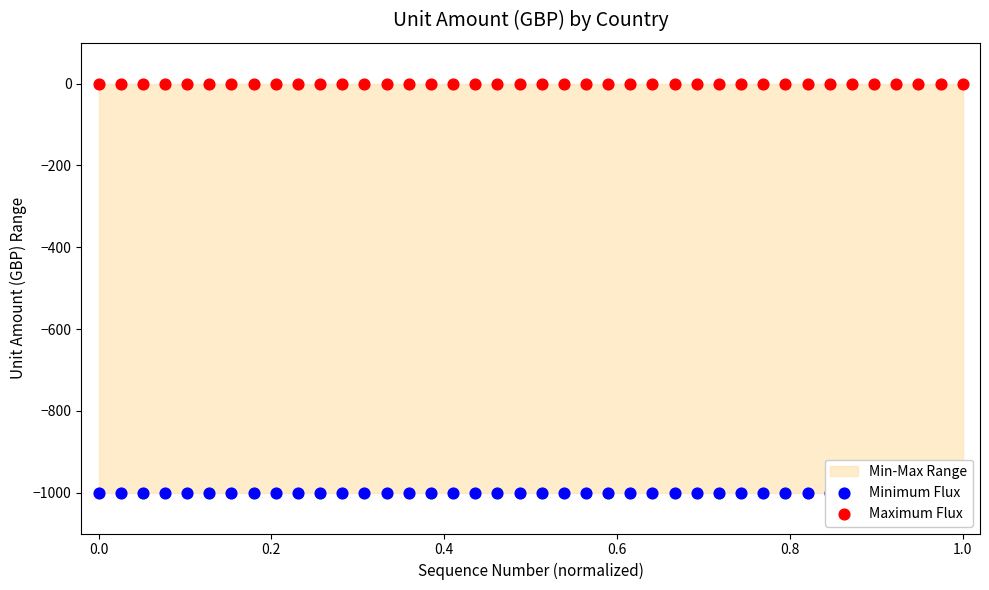

At how many categories does at least one series exceed -268?

40